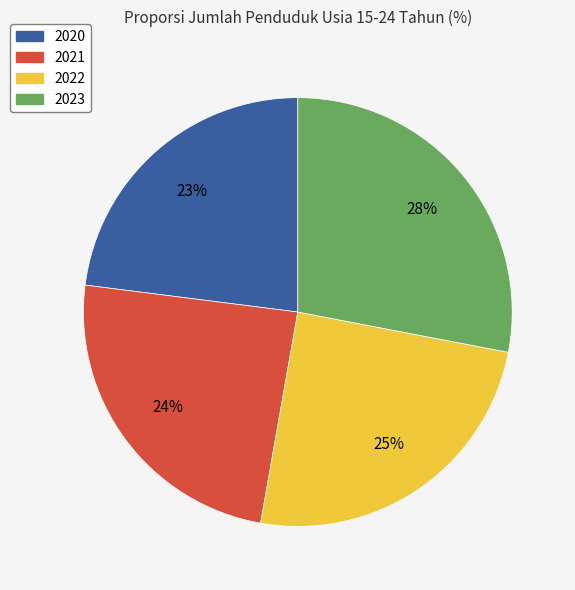

Rank the categories by value from lowest to highest.

2020, 2021, 2022, 2023